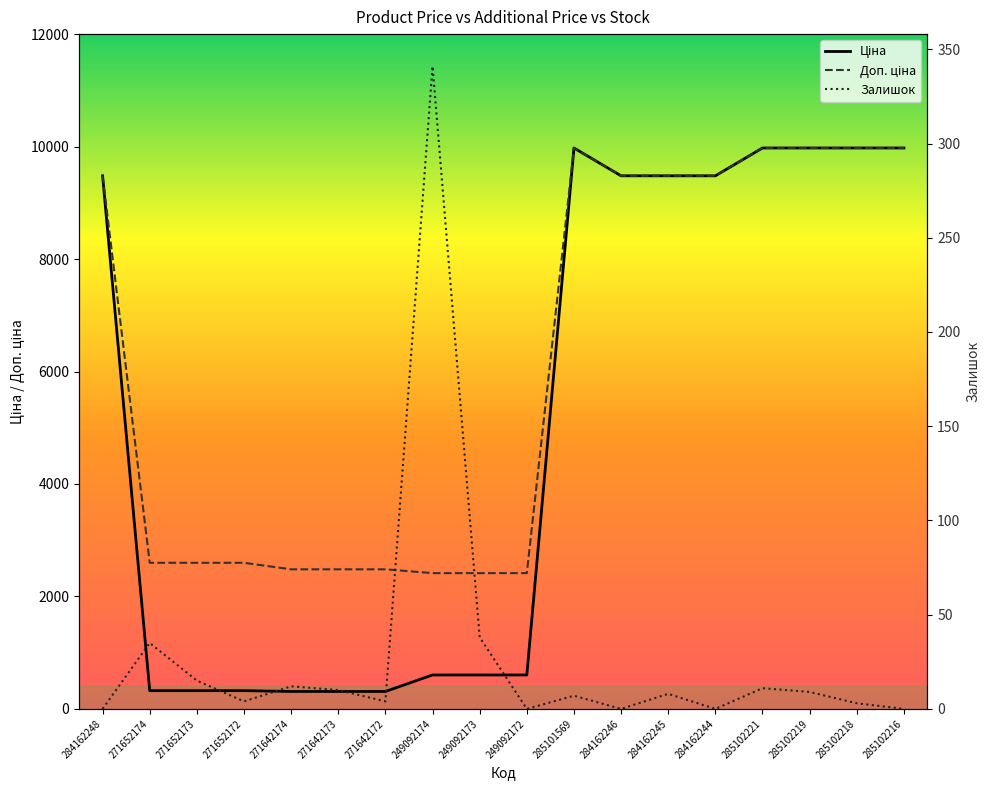

Is it true that Залишок equals 2.7 at 284162245?

False